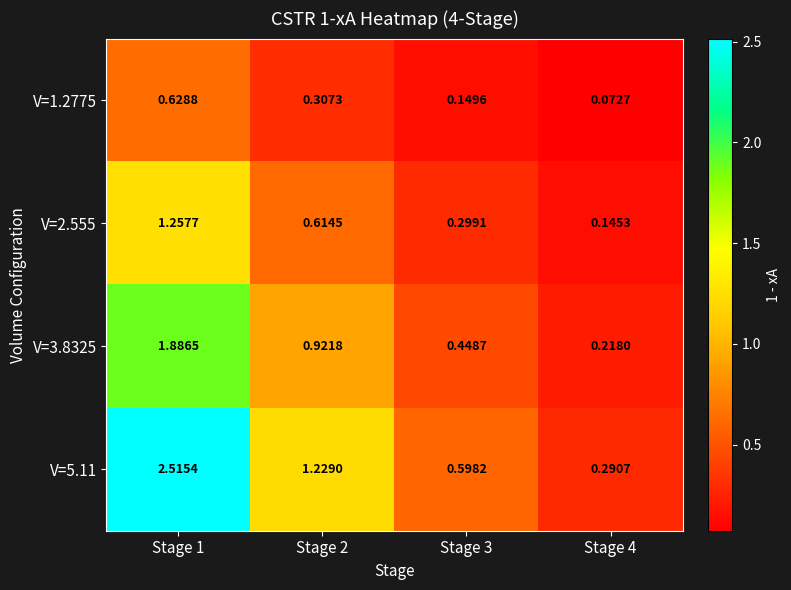

How many values in the V=5.11 series exceed 1?

2